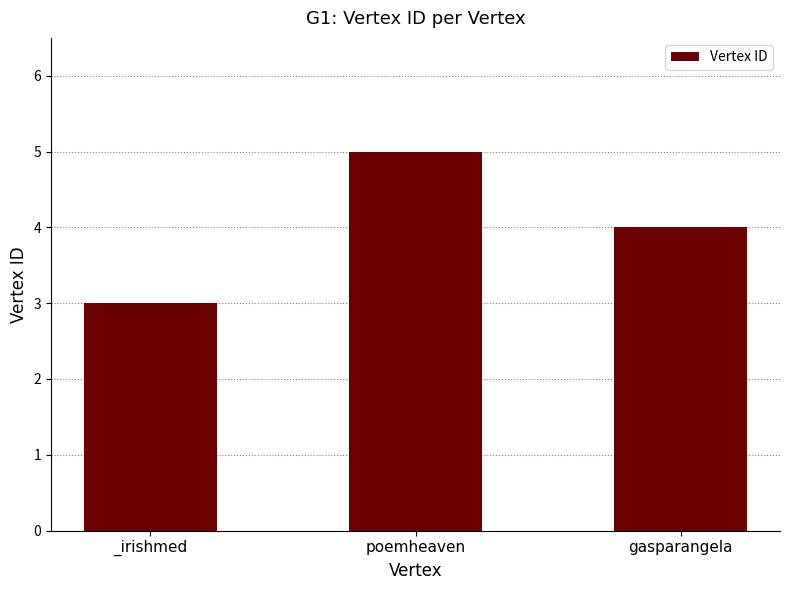

Rank the categories by value from lowest to highest.

_irishmed, gasparangela, poemheaven